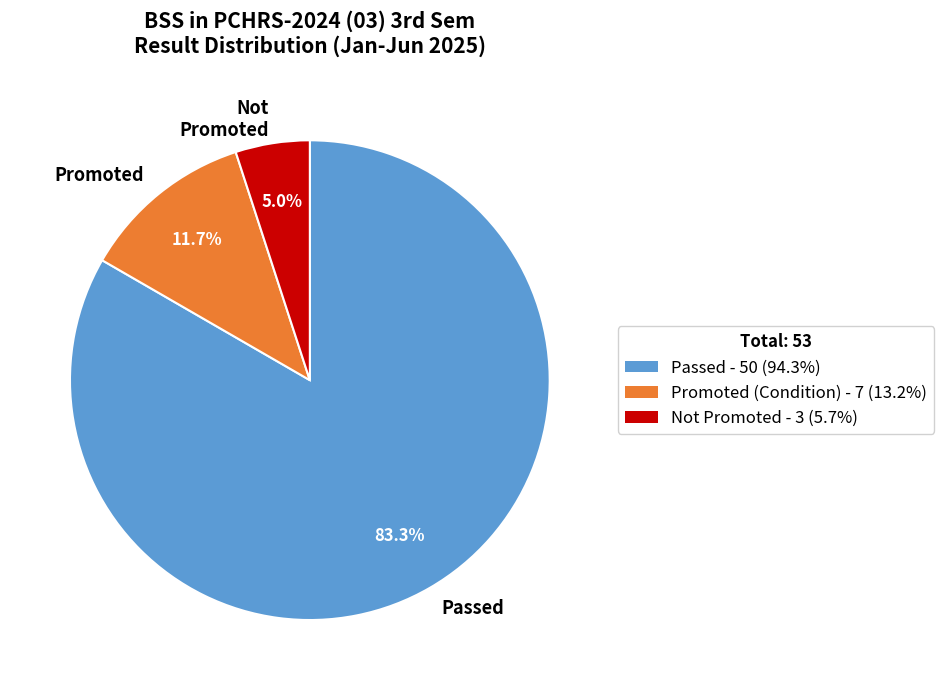

Which slice is the largest?

Passed